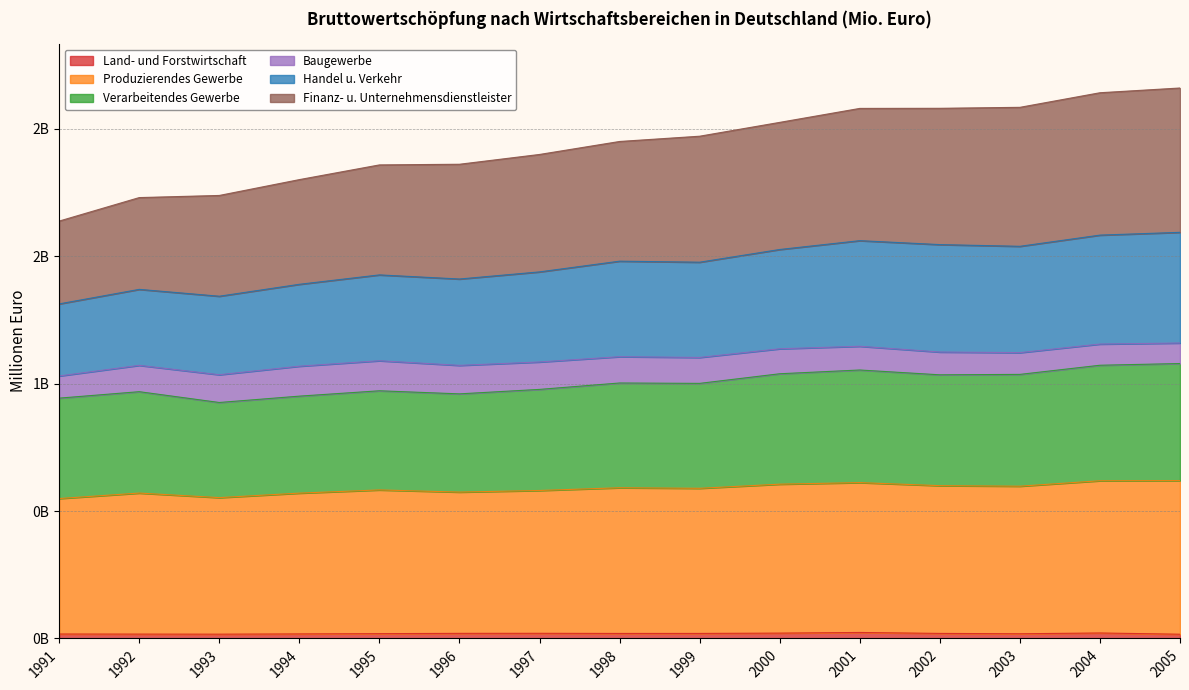

What are all the series names shown in the legend?

Land- und Forstwirtschaft, Produzierendes Gewerbe, Verarbeitendes Gewerbe, Baugewerbe, Handel u. Verkehr, Finanz- u. Unternehmensdienstleister